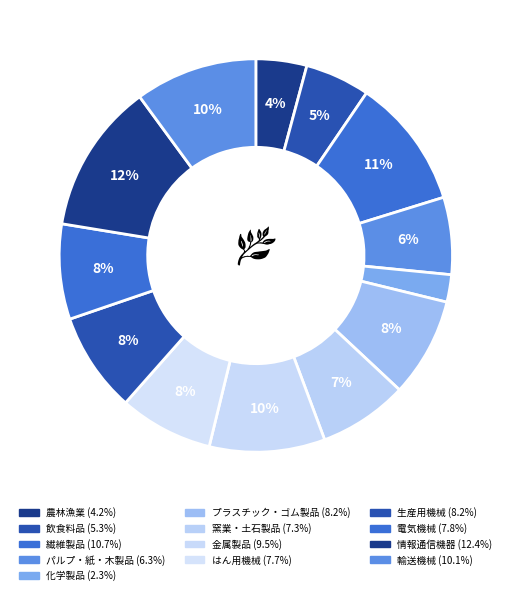

Count the number of slices in the pie.

13